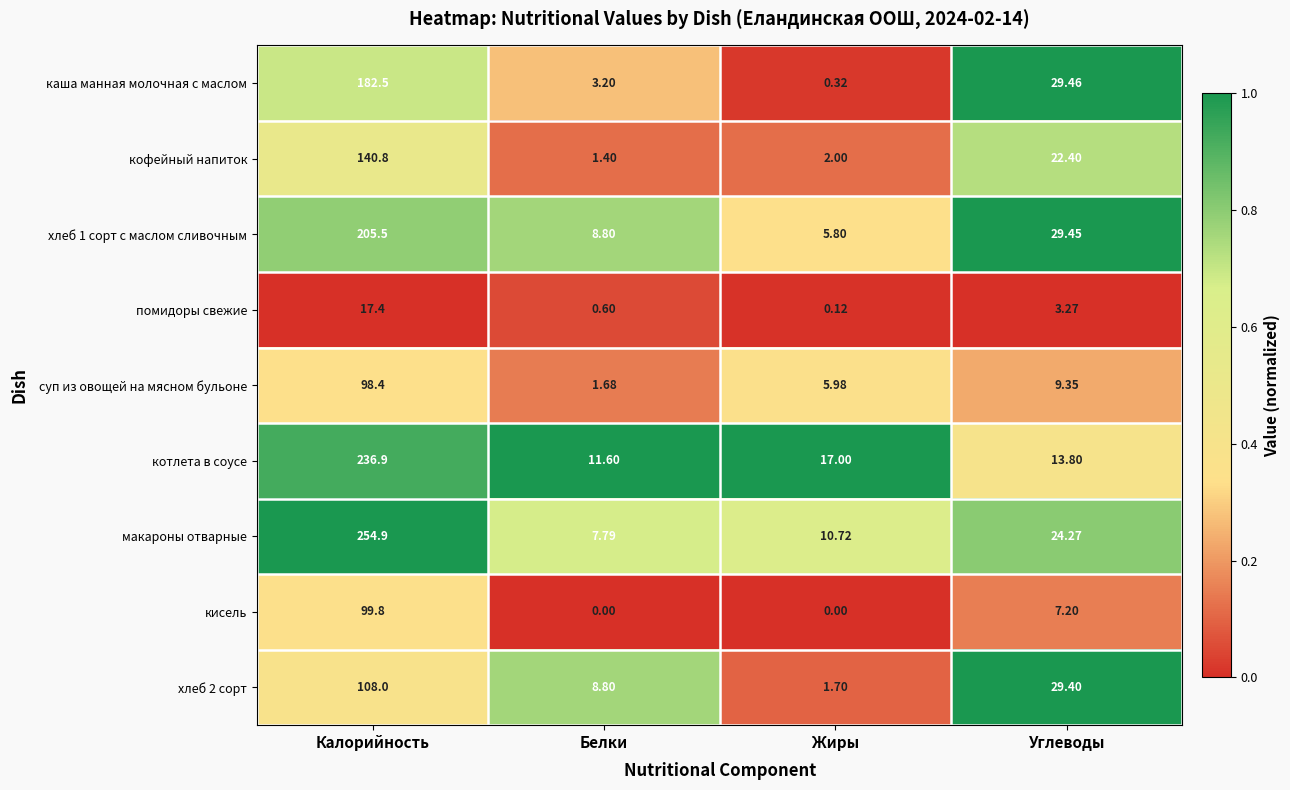

Is the value of каша манная молочная с маслом at Жиры greater than the value of помидоры свежие at Углеводы?

No